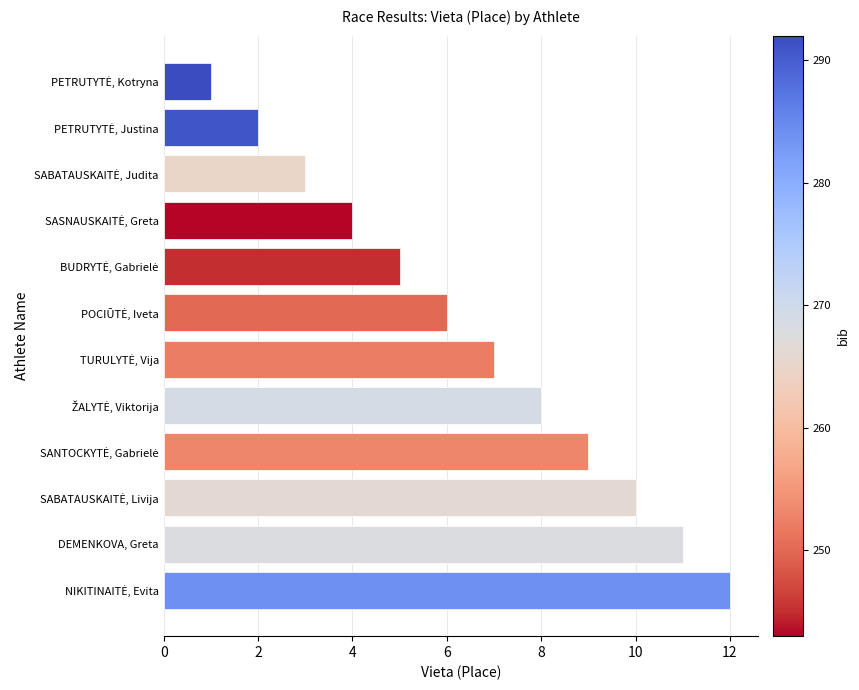

What is the sum of all values?

78